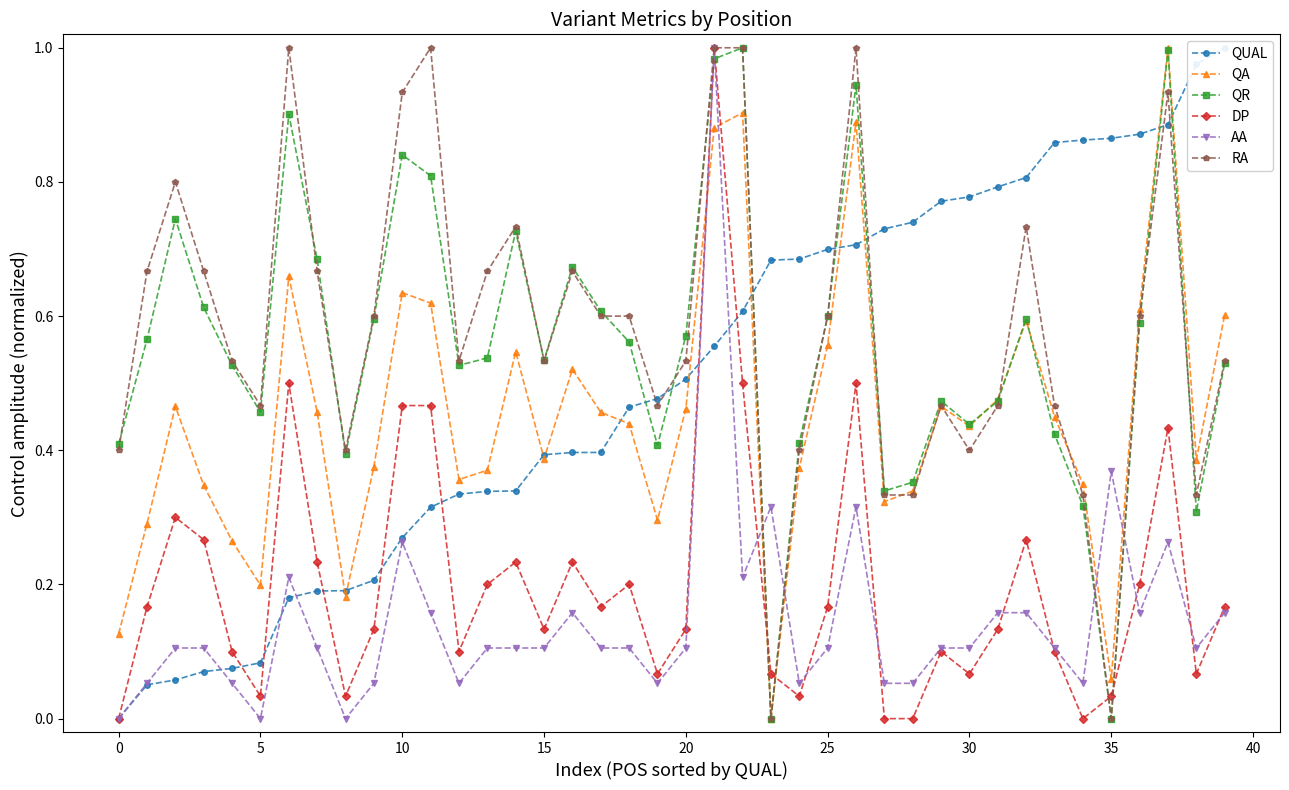

What is the average value of the QR series?

0.6